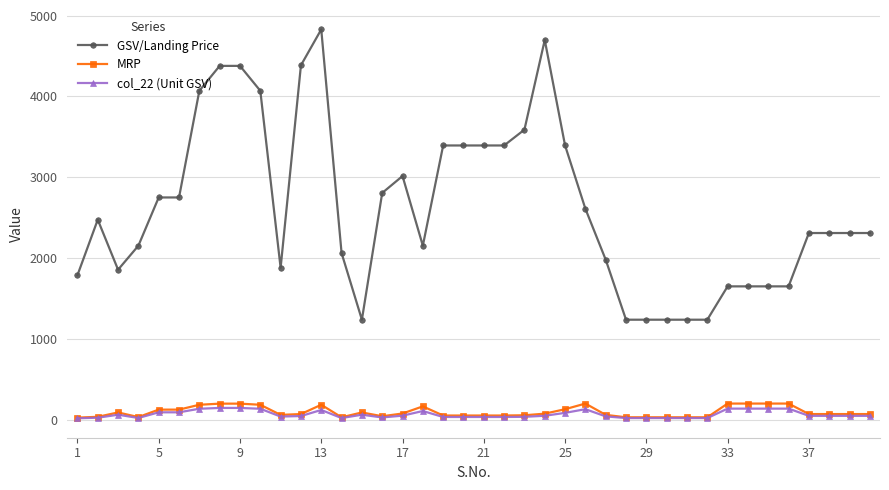

Which series has the widest spread of values?

GSV/Landing Price